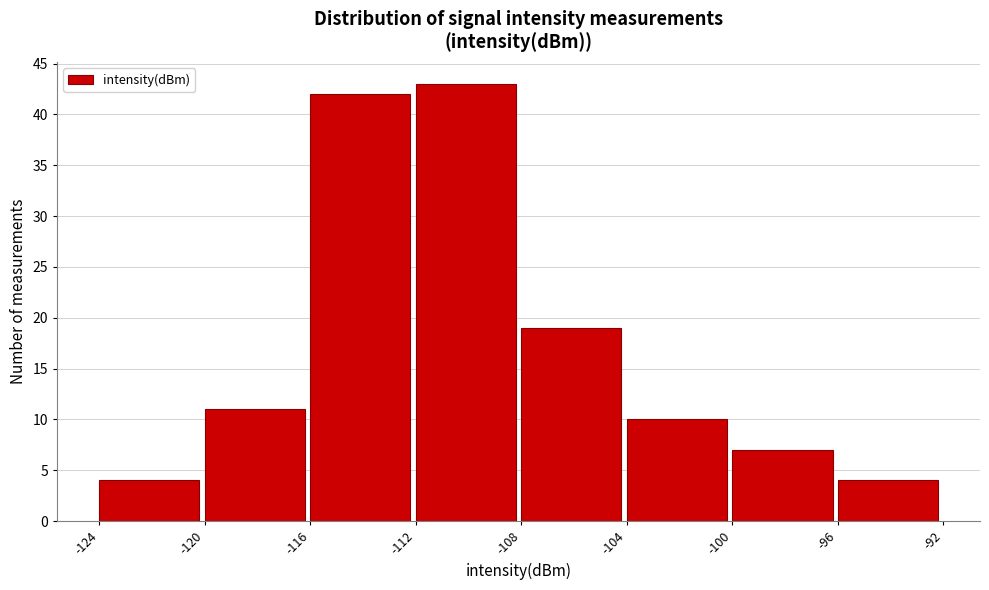

Reading left to right, transcribe this chart: for each bar, give the range it covers on the x-axis and its height. The values are not printed on the chart, so give them approximately, as read against the axis.

-124 to -120: 4
-120 to -116: 11
-116 to -112: 42
-112 to -108: 43
-108 to -104: 19
-104 to -100: 10
-100 to -96: 7
-96 to -92: 4